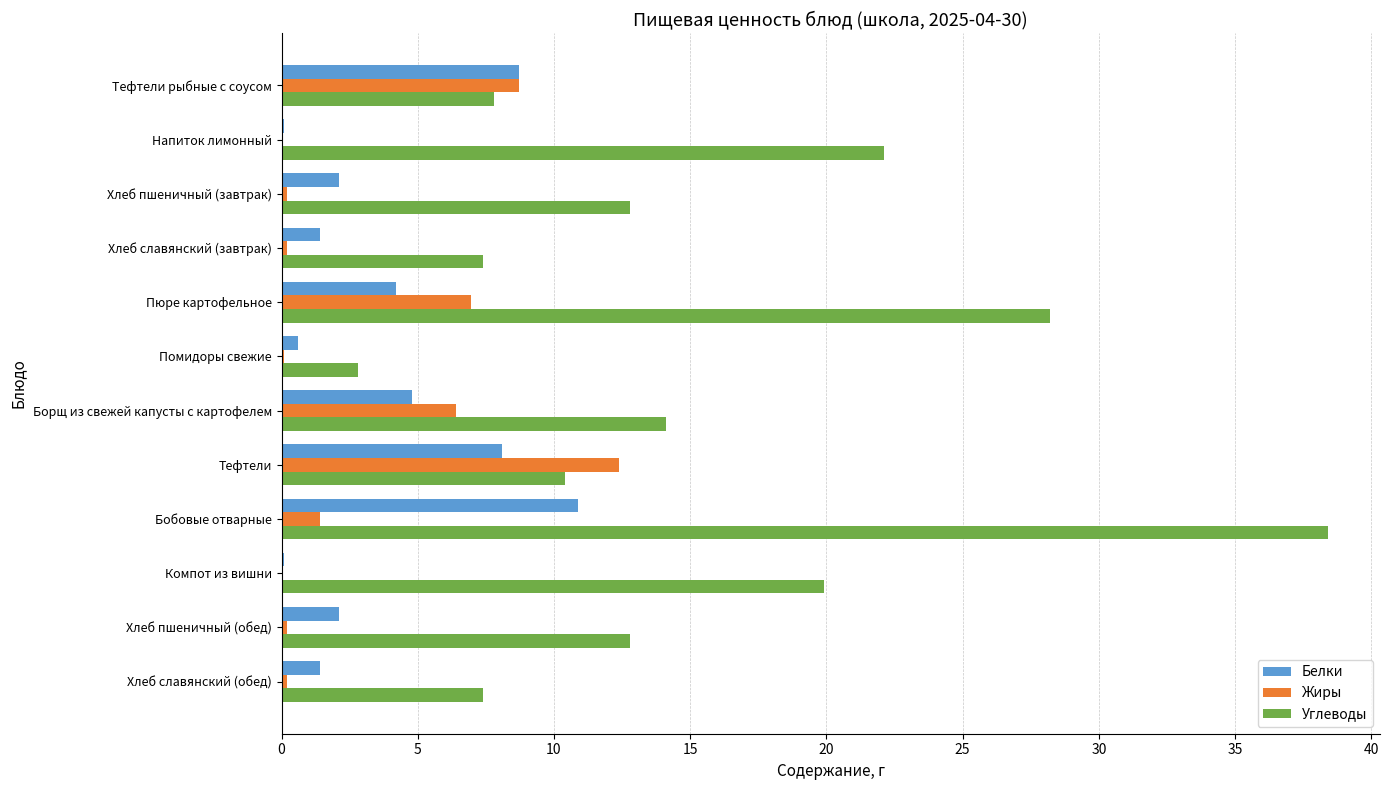

What is the highest value of the Белки series?

10.9